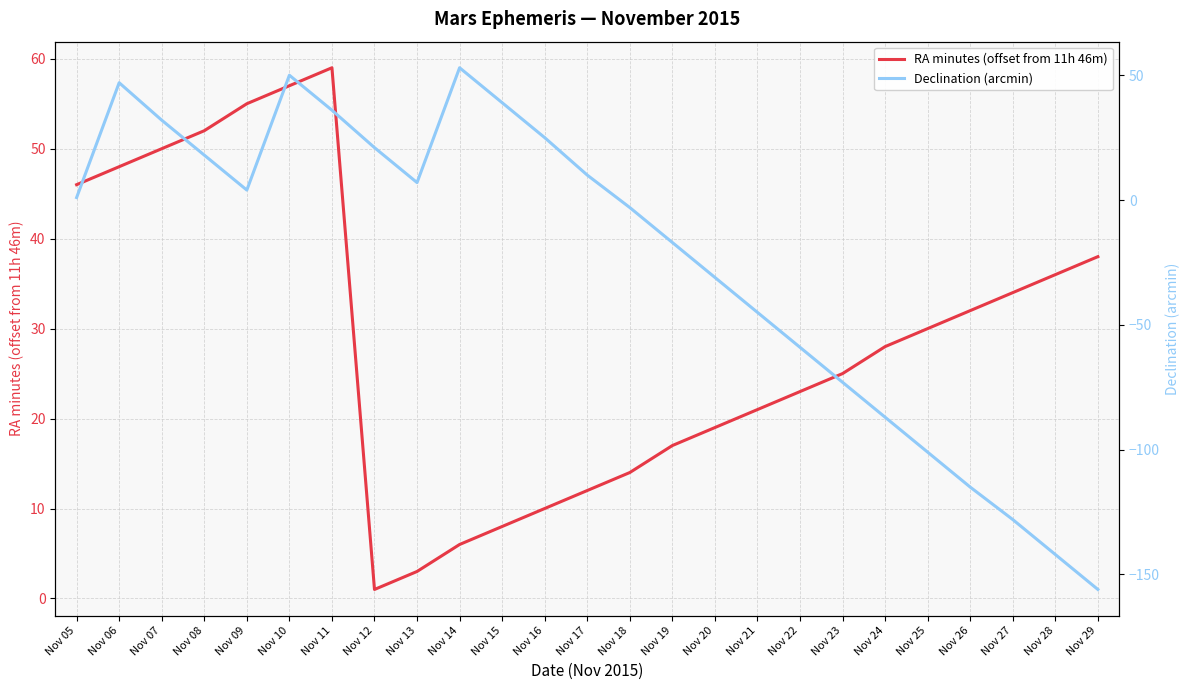

True or false: Declination (arcmin) has a value of 25 at Nov 16.

True